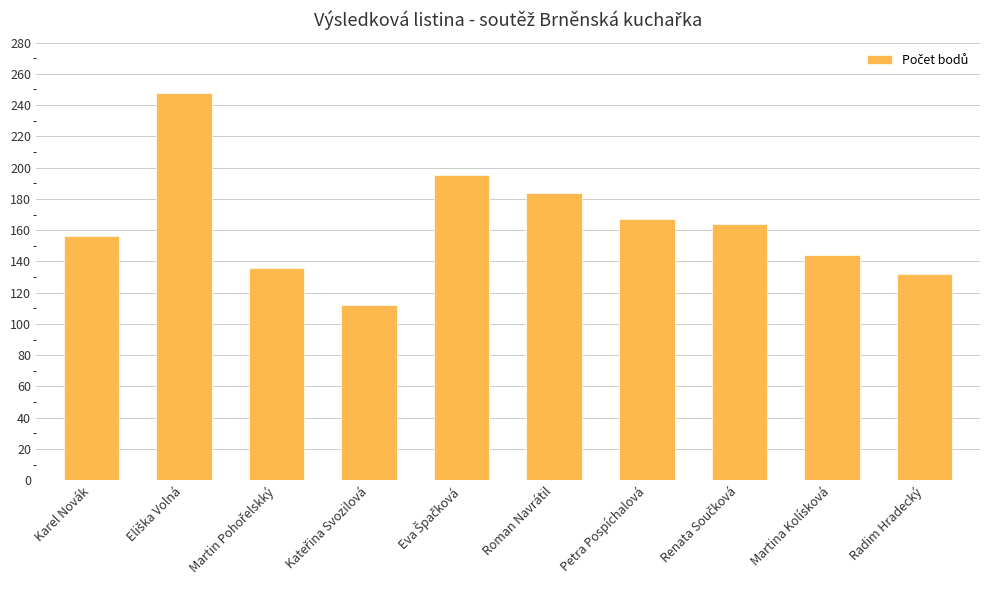

Which has a higher value, Radim Hradecký or Martina Kolísková?

Martina Kolísková